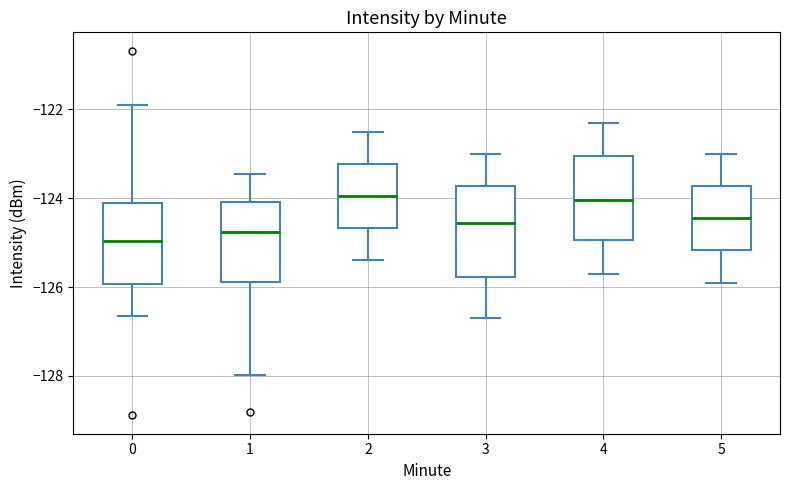

Where does the upper whisker of the box at x = 2 end on the y-axis? The values are not printed on the chart, so give them approximately, as read against the axis.

-122.4